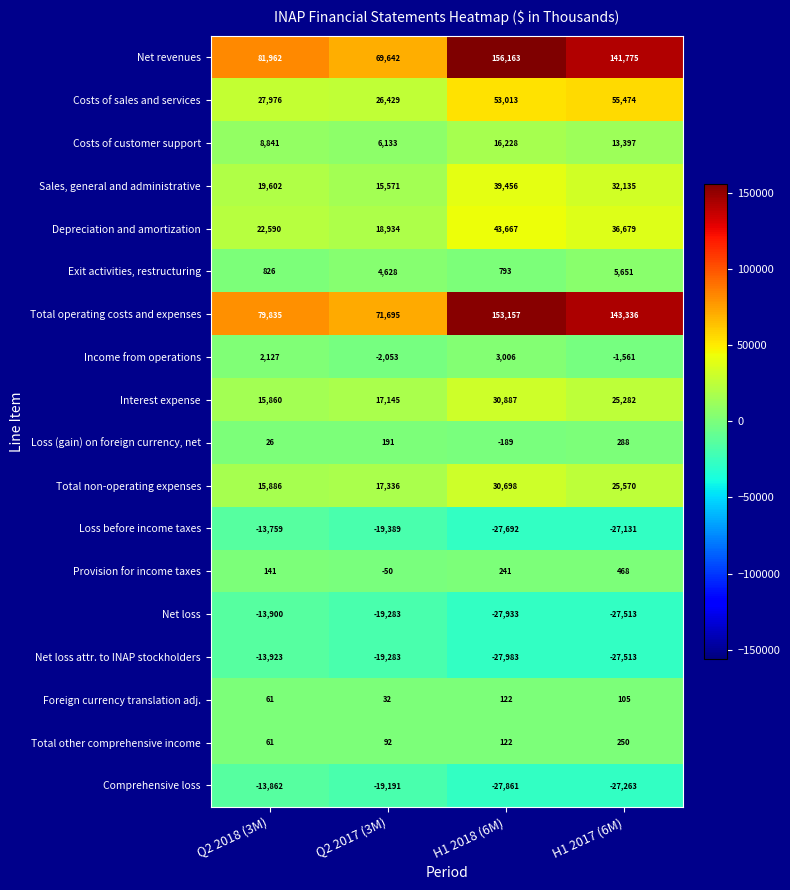

Which series has the largest range (max minus min)?

Net revenues